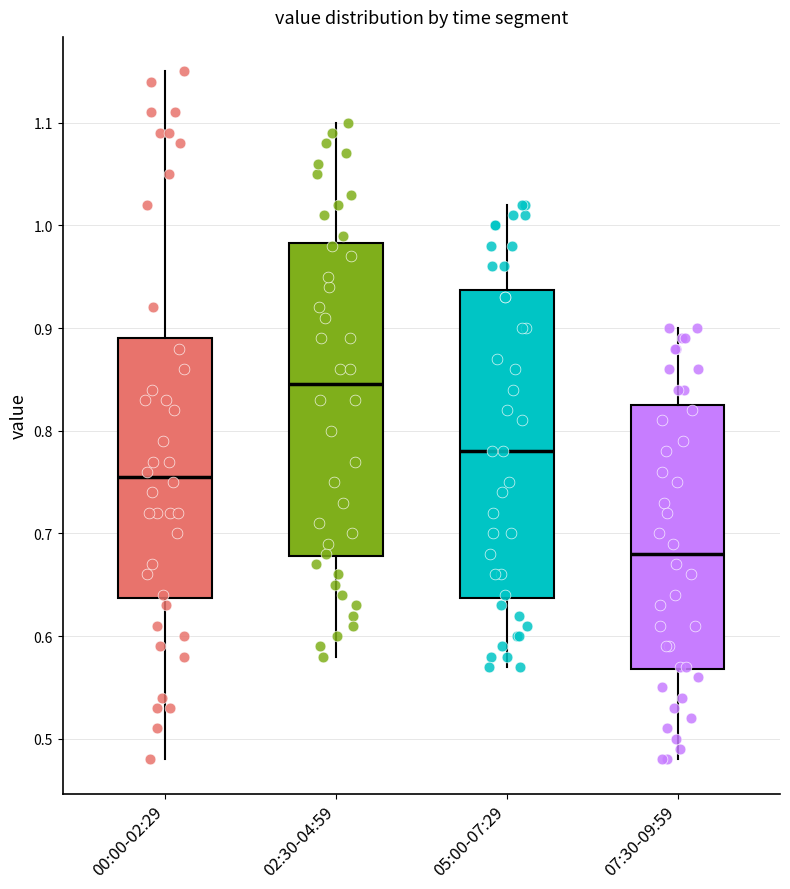

Reading left to right, read every box against the y-axis: the position of its median line, the range the box covers, and the ends of its whiskers. The values are not printed on the chart, so give them approximately, as read against the axis.

00:00-02:29: median 0.76, box 0.64 to 0.89, whiskers 0.48 to 1.15
02:30-04:59: median 0.85, box 0.68 to 0.98, whiskers 0.58 to 1.10
05:00-07:29: median 0.78, box 0.64 to 0.94, whiskers 0.57 to 1.02
07:30-09:59: median 0.68, box 0.57 to 0.83, whiskers 0.48 to 0.90